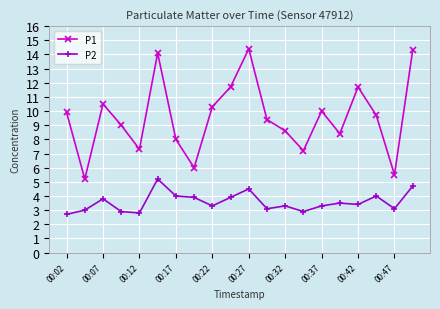

How many interior local peaks does the P1 series have?

5